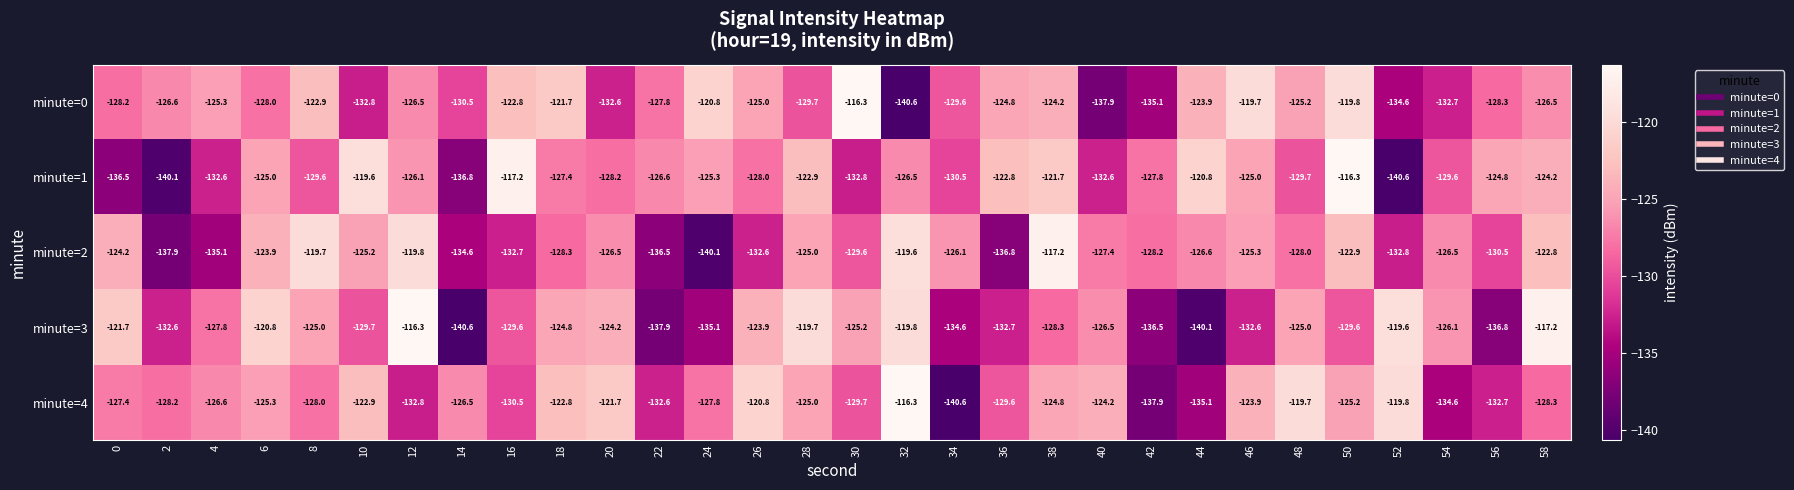

What is the approximate value of minute=4 at 38?

-124.8